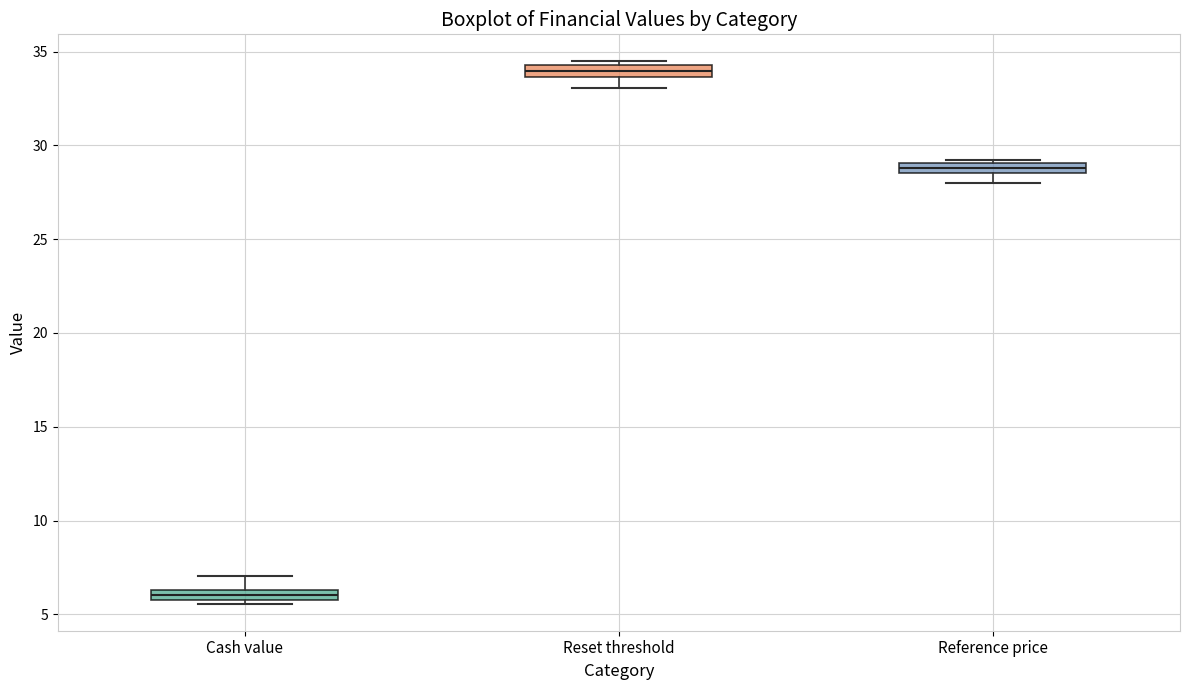

Which box has the lowest median line?

Cash value